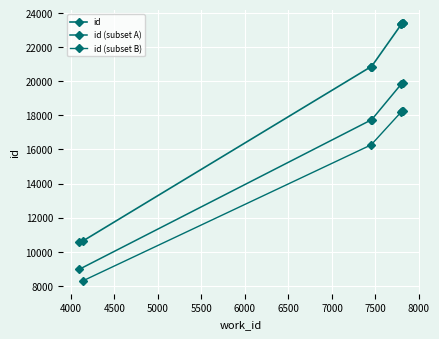

What is the value of the 8th point from the left?

23415